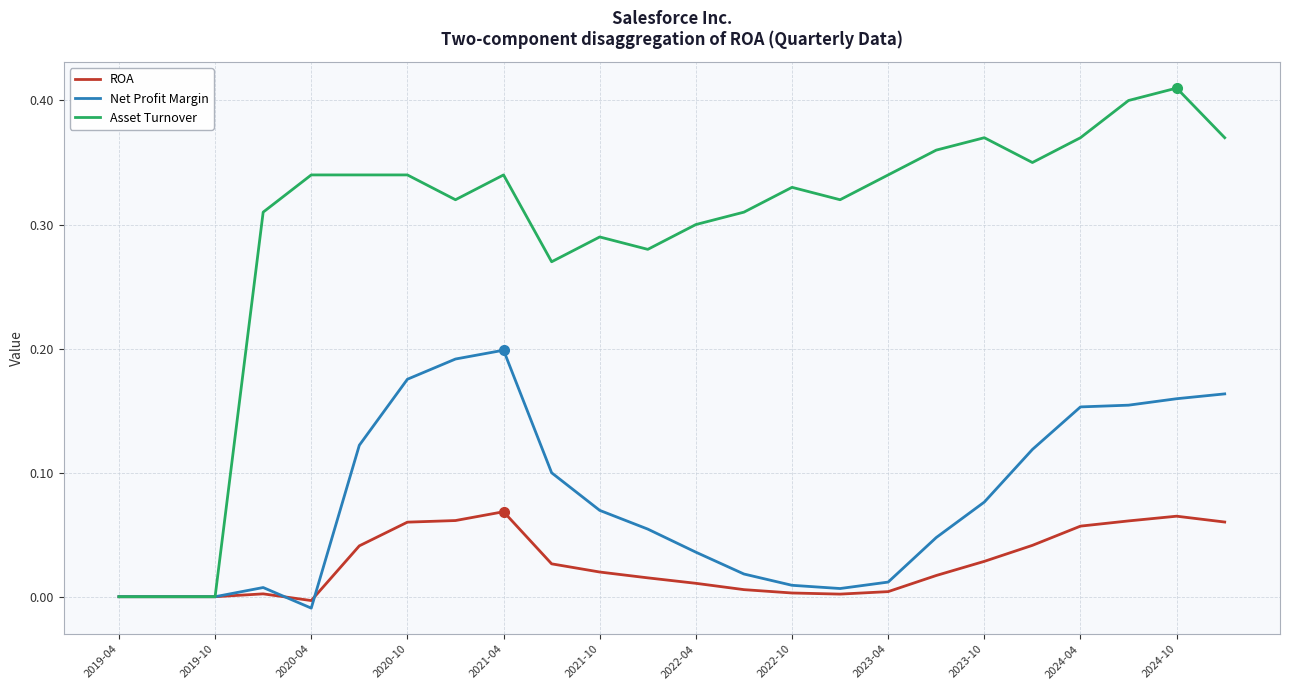

Which series has the widest spread of values?

Asset Turnover